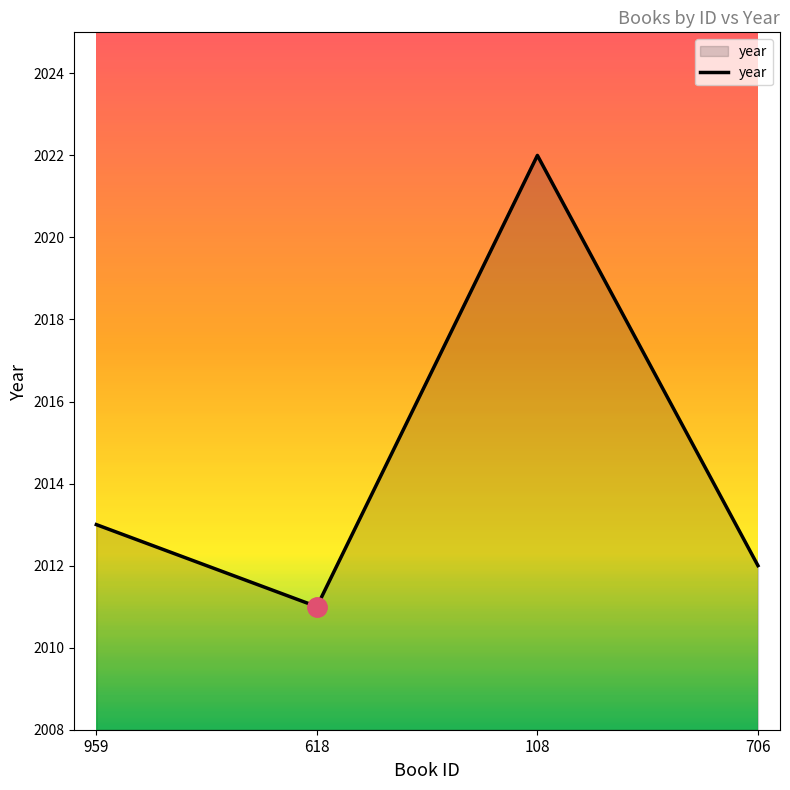

How many interior local peaks (higher than both neighbors) does the data have?

1